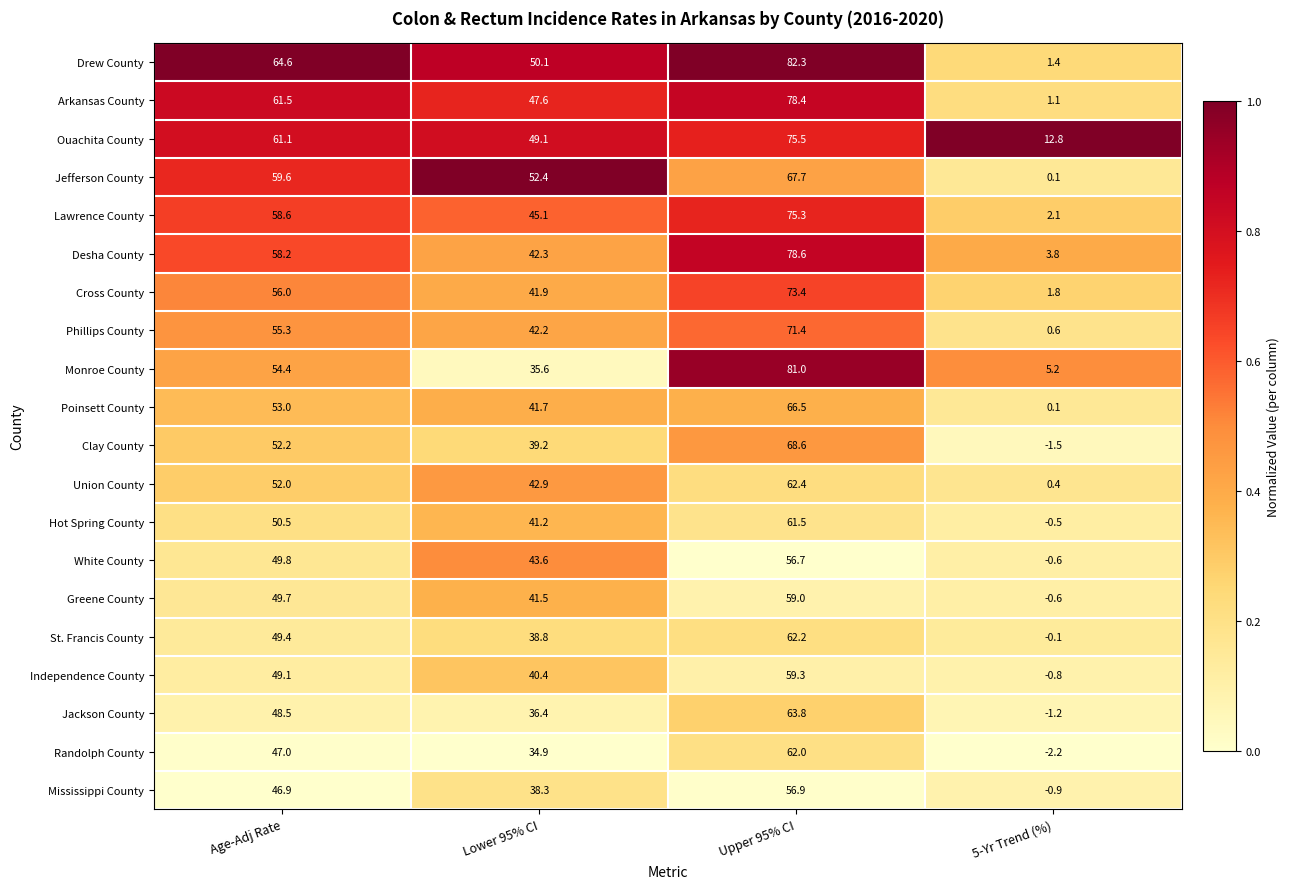

Is it true that Jefferson County equals 24.4 at Upper 95% CI?

False